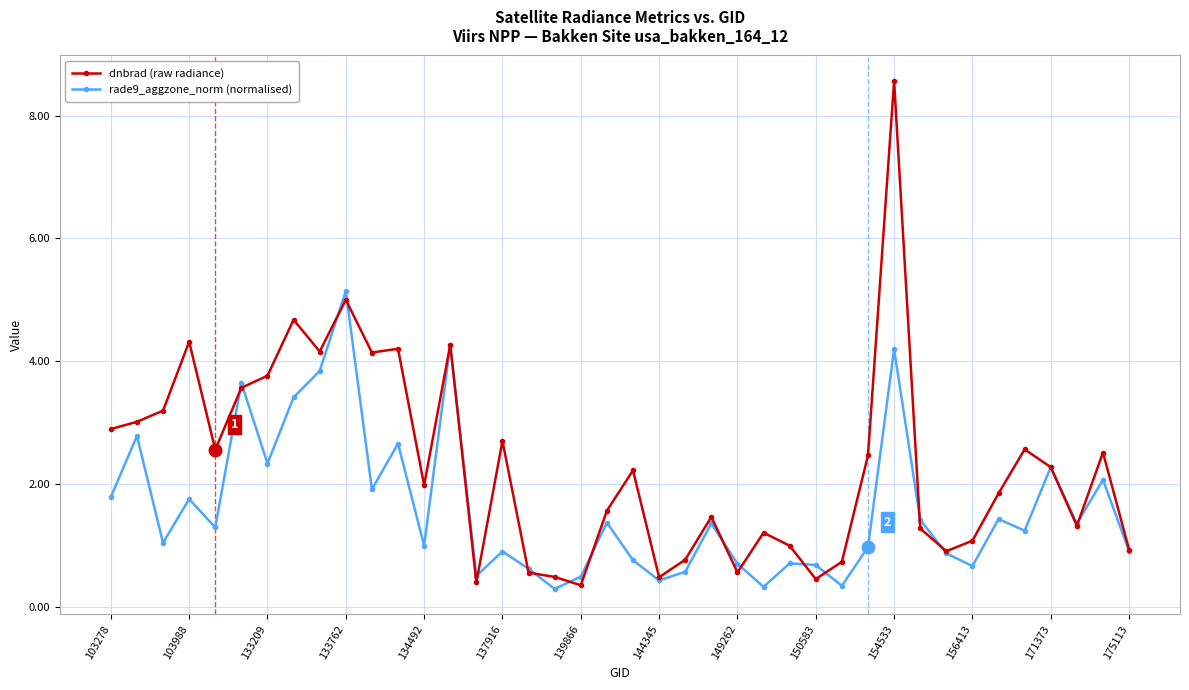

What is the greatest value displayed?

8.6